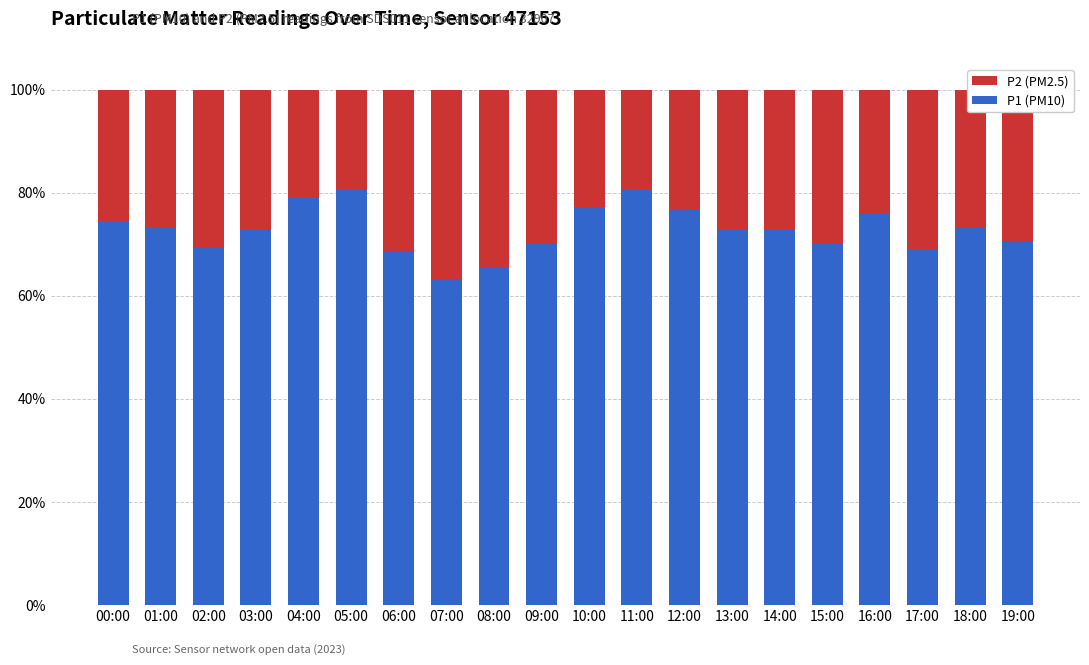

How many data points in P1 (PM10) are less than 72?

8